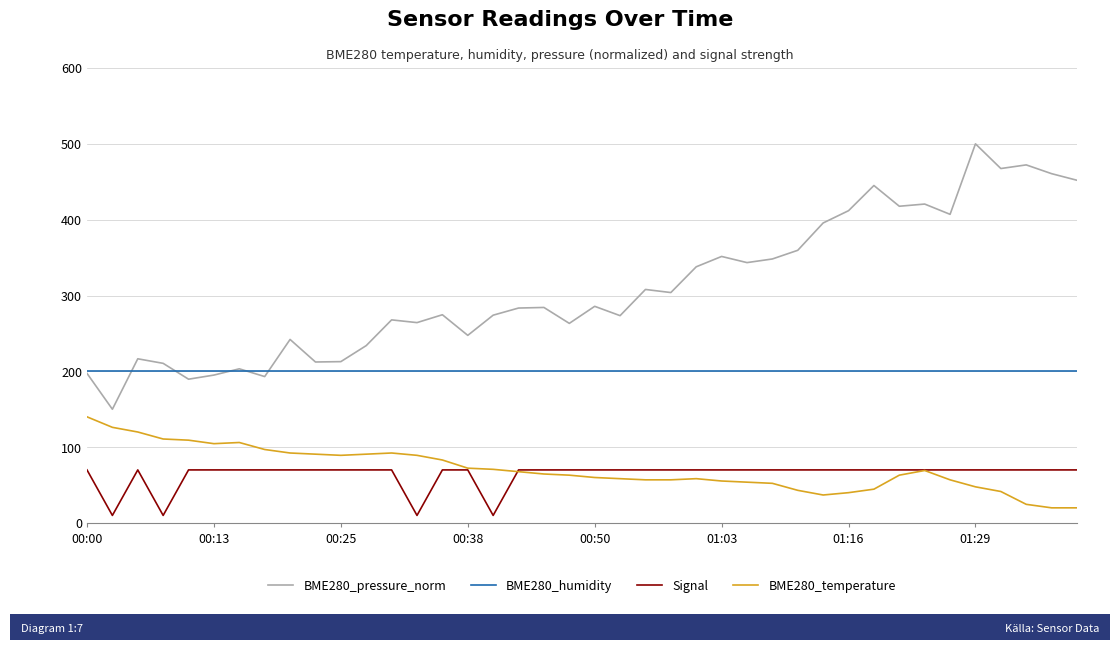

What is the greatest value displayed?

500.0